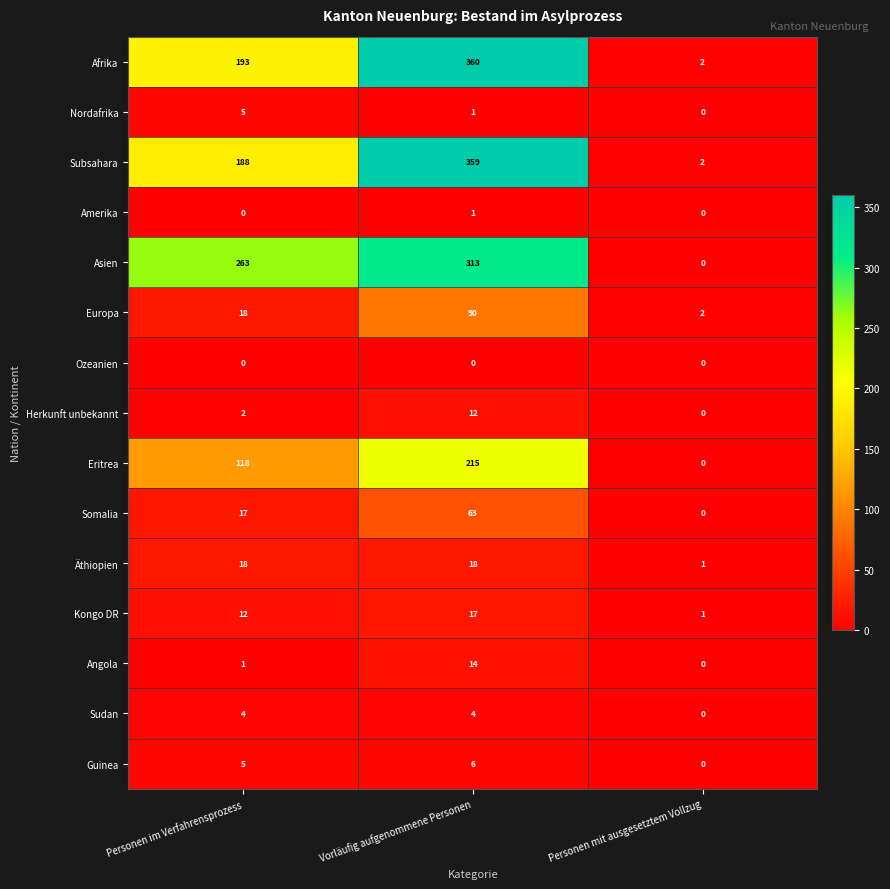

What is the approximate value of Herkunft unbekannt at Vorläufig aufgenommene Personen, to the nearest 10?

10